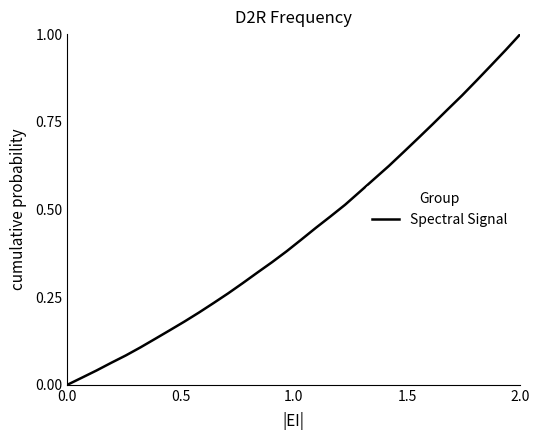

Which category has the highest value across all series?

2.0